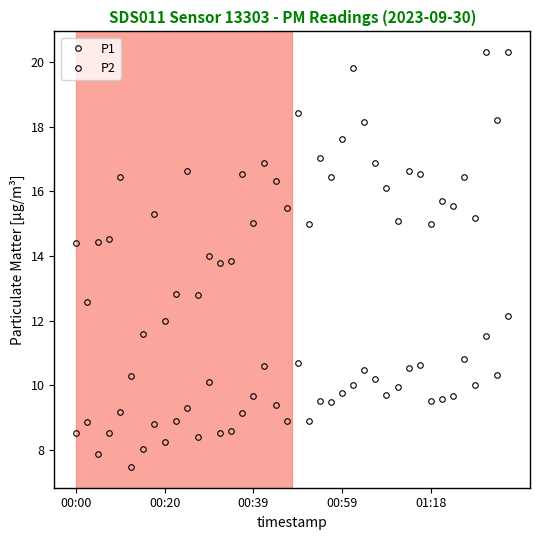

True or false: P1 and P2 cross at least once.

False